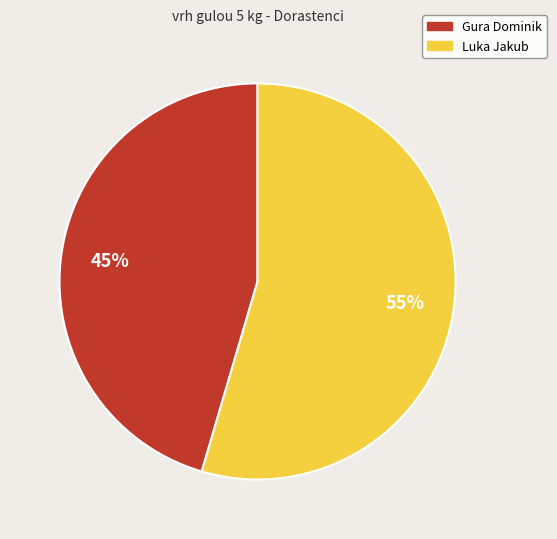

Approximately how many times larger is the value at Gura Dominik compared to Luka Jakub?

0.8